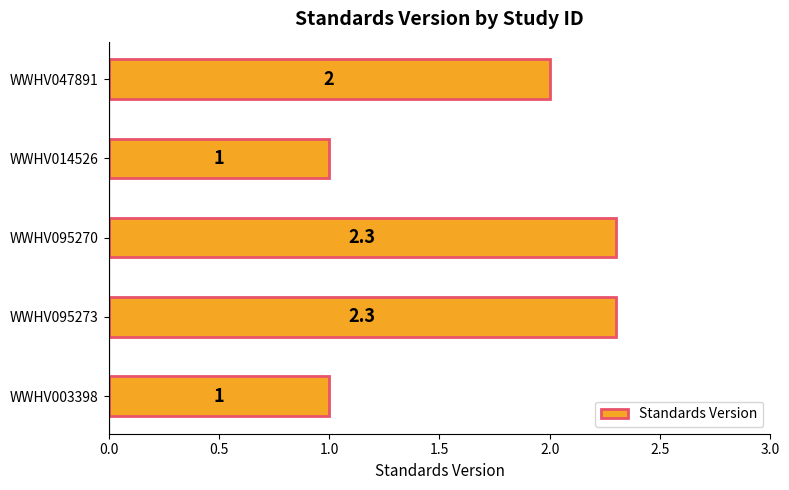

The chart shows a value of 1.0 at WWHV003398. True or false?

True